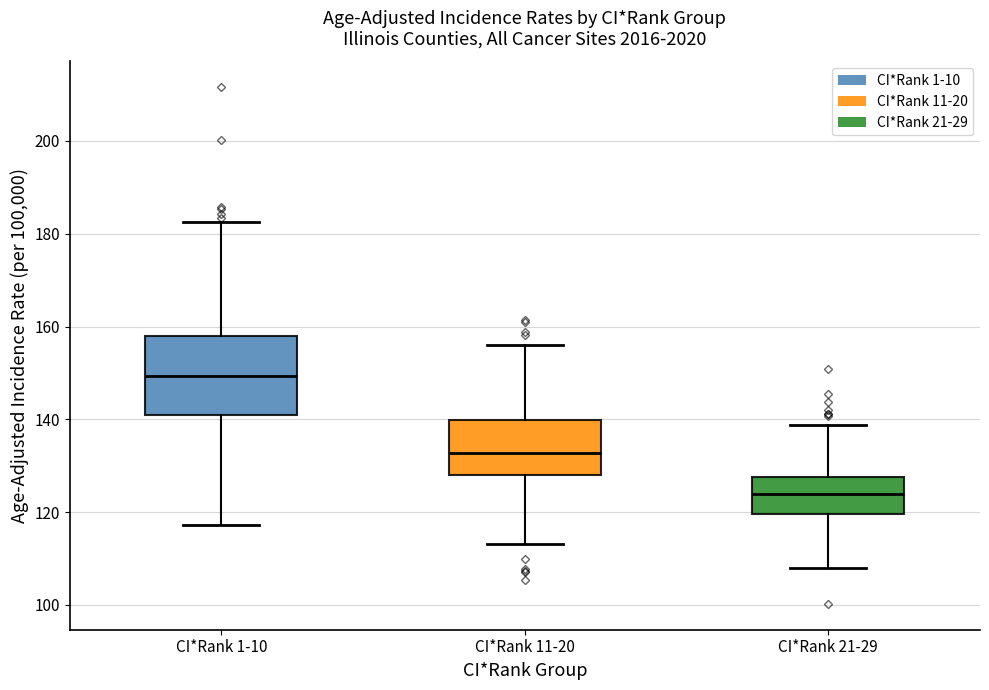

Reading left to right, read every box against the y-axis: the position of its median line, the range the box covers, and the ends of its whiskers. The values are not printed on the chart, so give them approximately, as read against the axis.

CI*Rank 1-10: median 150, box 140 to 158, whiskers 118 to 182
CI*Rank 11-20: median 132, box 128 to 140, whiskers 114 to 156
CI*Rank 21-29: median 124, box 120 to 128, whiskers 108 to 138